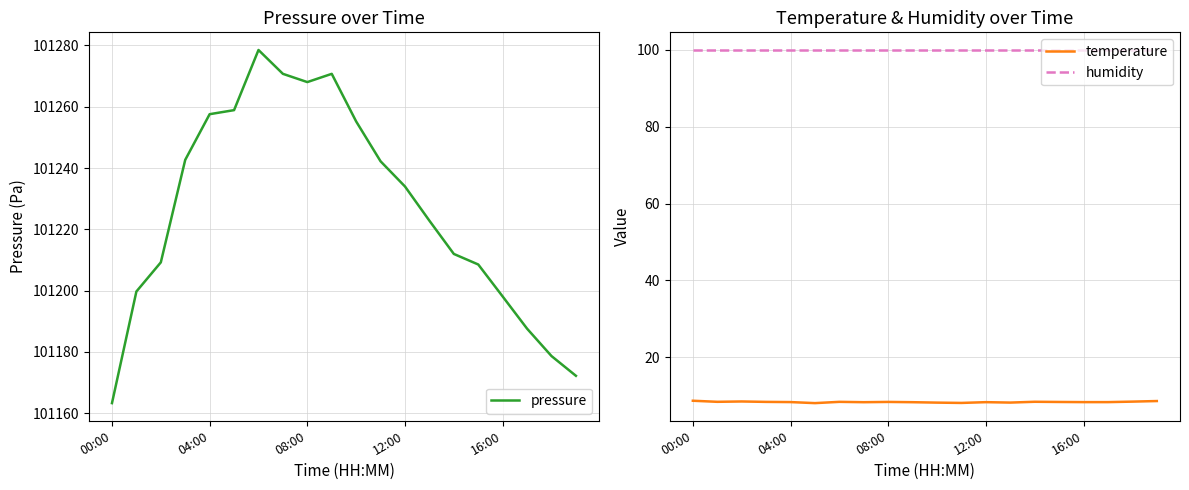

Where is the first local minimum for pressure?

08:00